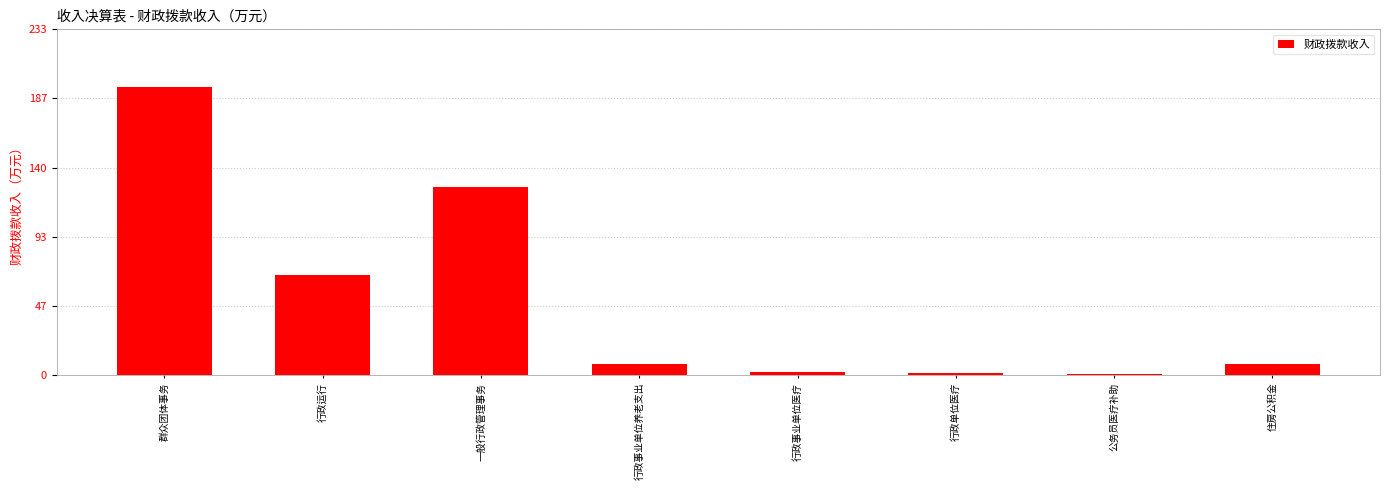

What is the maximum value shown in the chart?

194.3